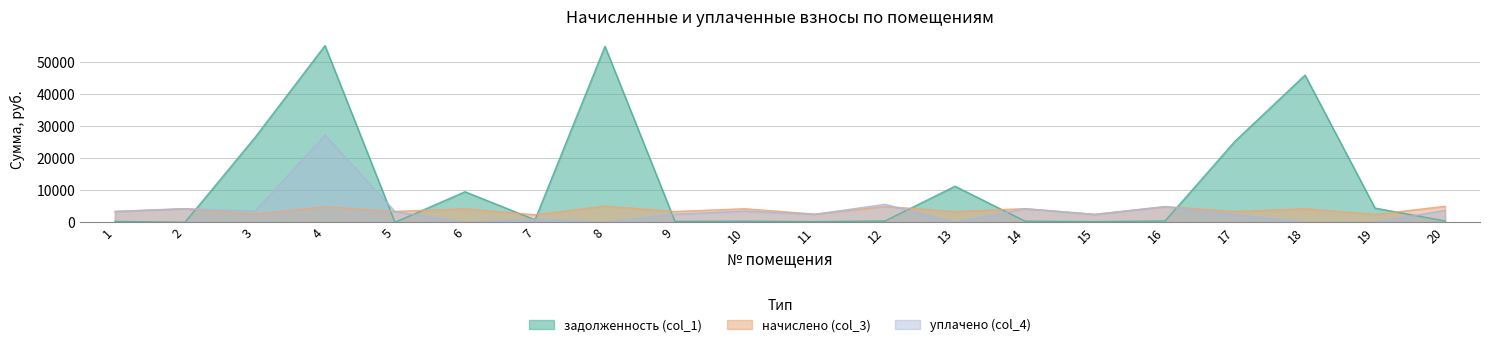

What value does the уплачено (col_4) series have at 12?

5611.8